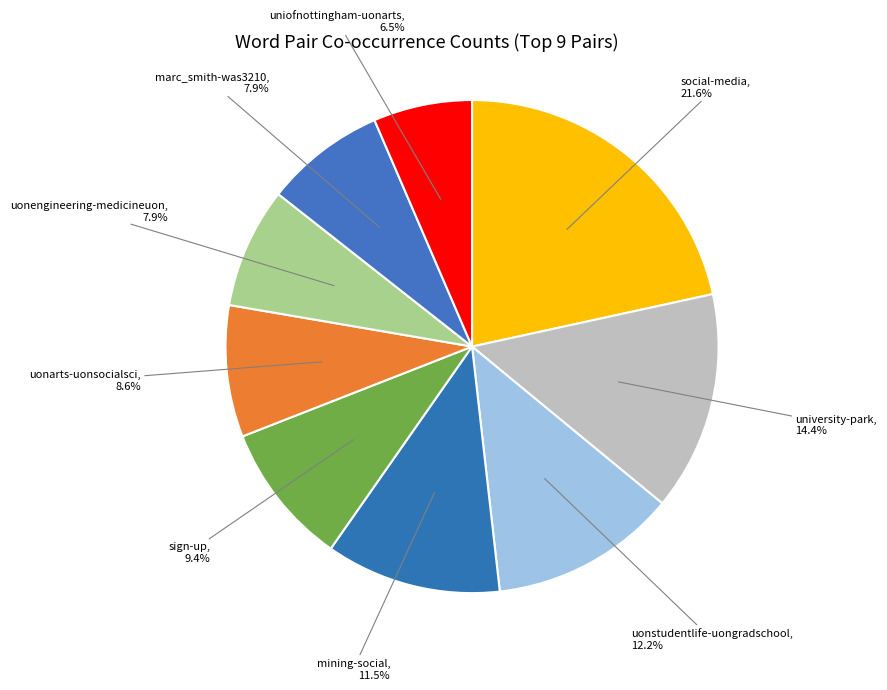

What is the ratio of the value at uonengineering-medicineuon to the value at uonarts-uonsocialsci?

0.9